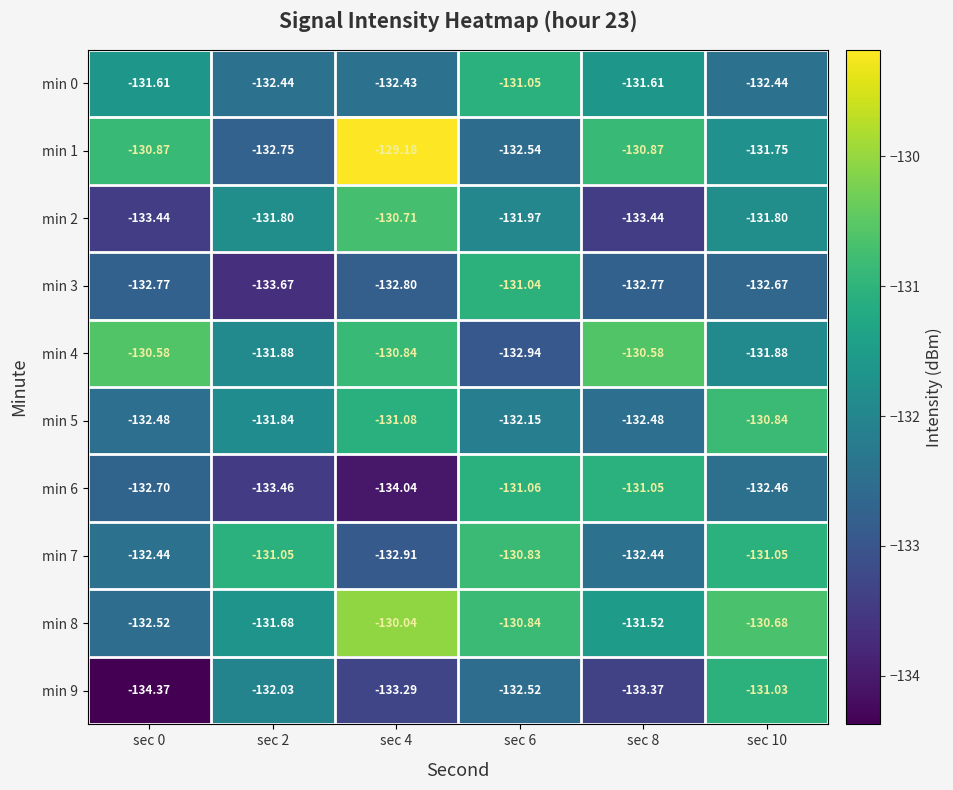

How many values in the min 3 series are below -132?

5